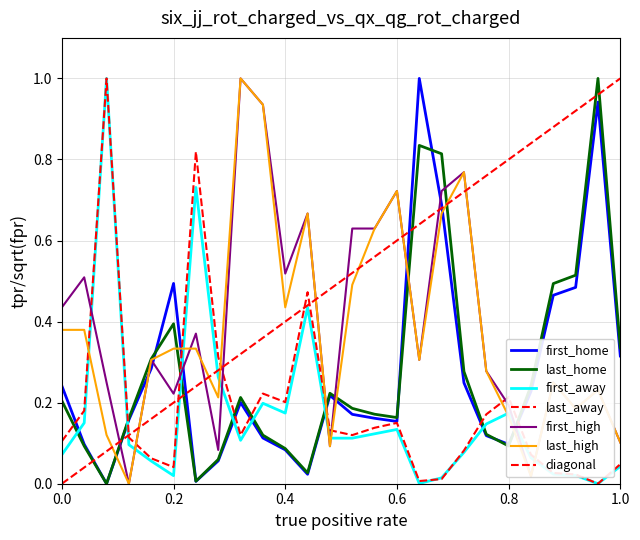

Reading left to right, what are all the values shown in this chart?

first_home: 0.2	0.1	0.0	0.2	0.3	0.5	0.0	0.1	0.2	0.1	0.1	0.0	0.2	0.2	0.2	0.2	1.0	0.7	0.2	0.1	0.1	0.2	0.5	0.5	0.9	0.3
last_home: 0.2	0.1	0.0	0.2	0.3	0.4	0.0	0.1	0.2	0.1	0.1	0.0	0.2	0.2	0.2	0.2	0.8	0.8	0.3	0.1	0.1	0.2	0.5	0.5	1.0	0.3
first_away: 0.1	0.2	1.0	0.1	0.1	0.0	0.7	0.3	0.1	0.2	0.2	0.4	0.1	0.1	0.1	0.1	0.0	0.0	0.1	0.1	0.2	0.1	0.0	0.0	0.0	0.0
last_away: 0.1	0.2	1.0	0.1	0.1	0.0	0.8	0.3	0.1	0.2	0.2	0.5	0.1	0.1	0.1	0.2	0.0	0.0	0.1	0.2	0.2	0.1	0.0	0.0	0.0	0.0
first_high: 0.4	0.5	0.2	0.0	0.3	0.2	0.4	0.1	1.0	0.9	0.5	0.7	0.1	0.6	0.6	0.7	0.3	0.7	0.8	0.3	0.2	0.0	0.2	0.2	0.2	0.1
last_high: 0.4	0.4	0.1	0.0	0.3	0.3	0.3	0.2	1.0	0.9	0.4	0.7	0.1	0.5	0.6	0.7	0.3	0.7	0.8	0.3	0.2	0.0	0.2	0.2	0.2	0.1